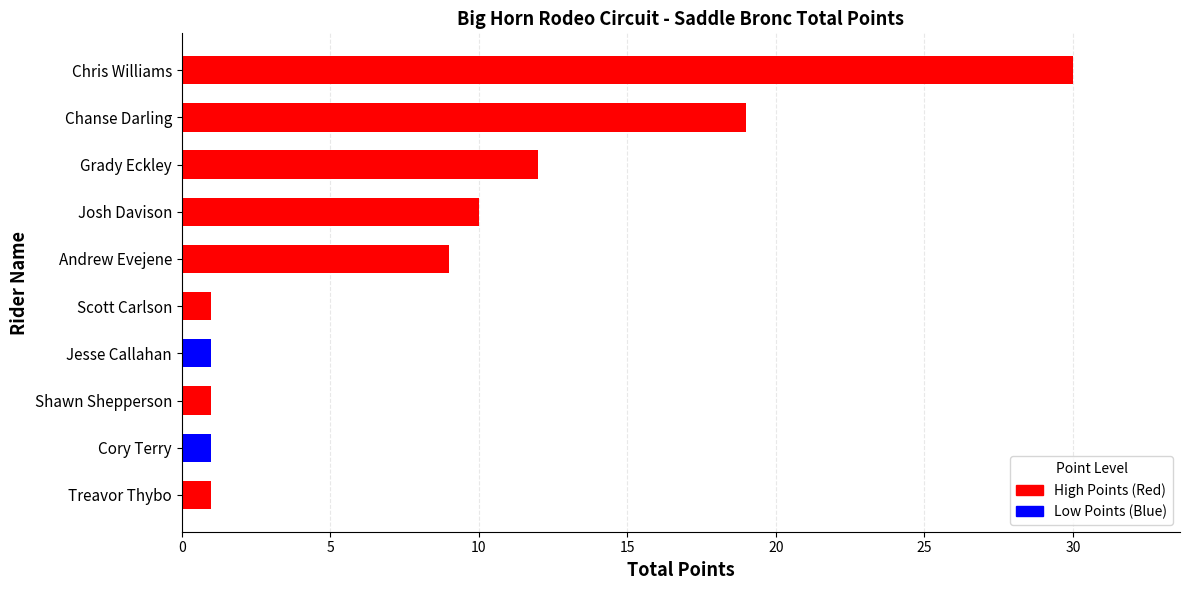

How many data points does each series have?

10